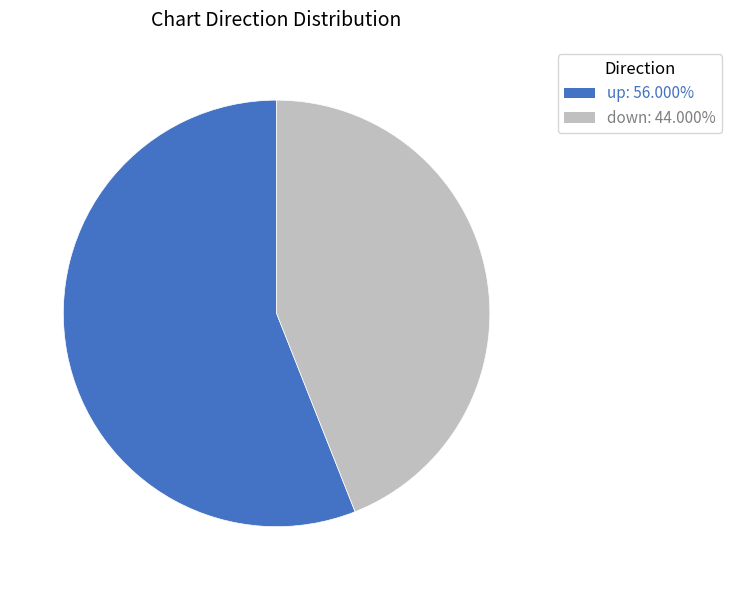

Is it true that up is 61% of the pie?

False